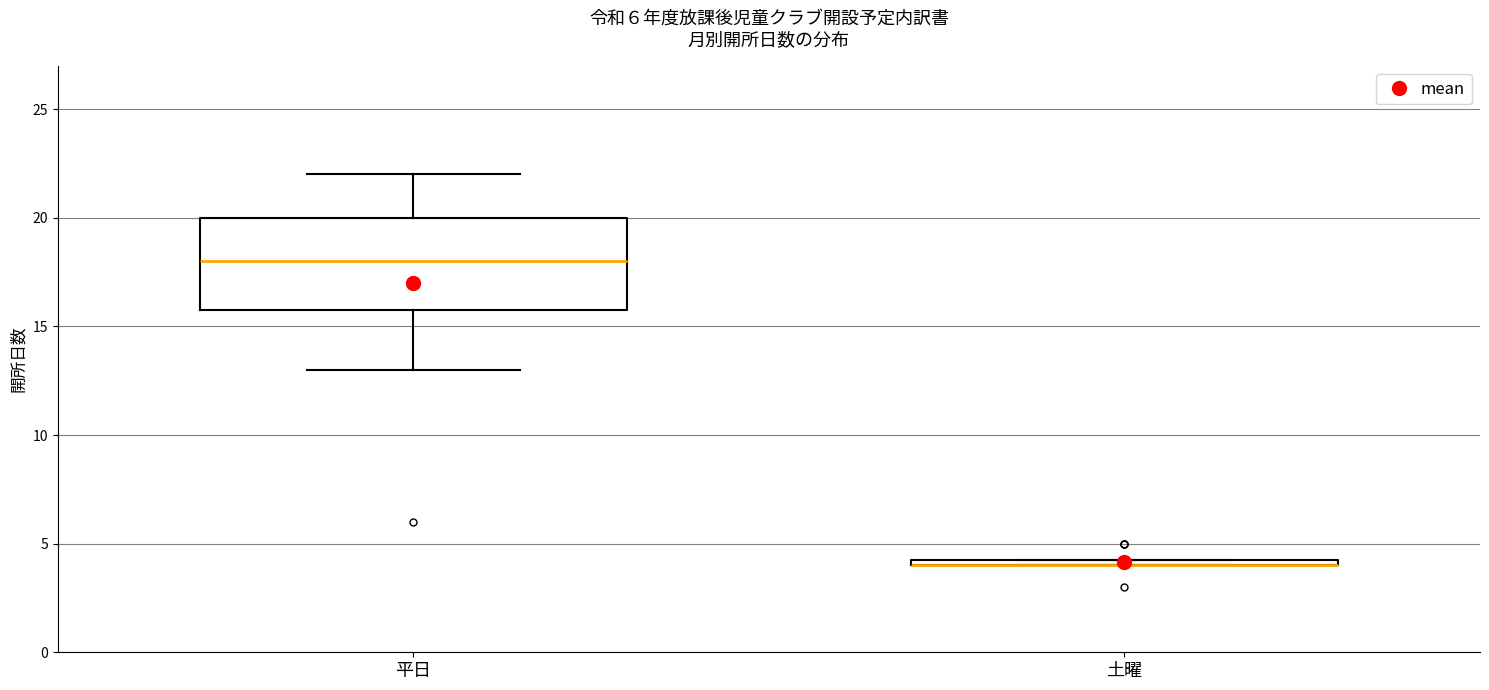

Which box is the tallest, from its lower edge to its upper edge?

平日